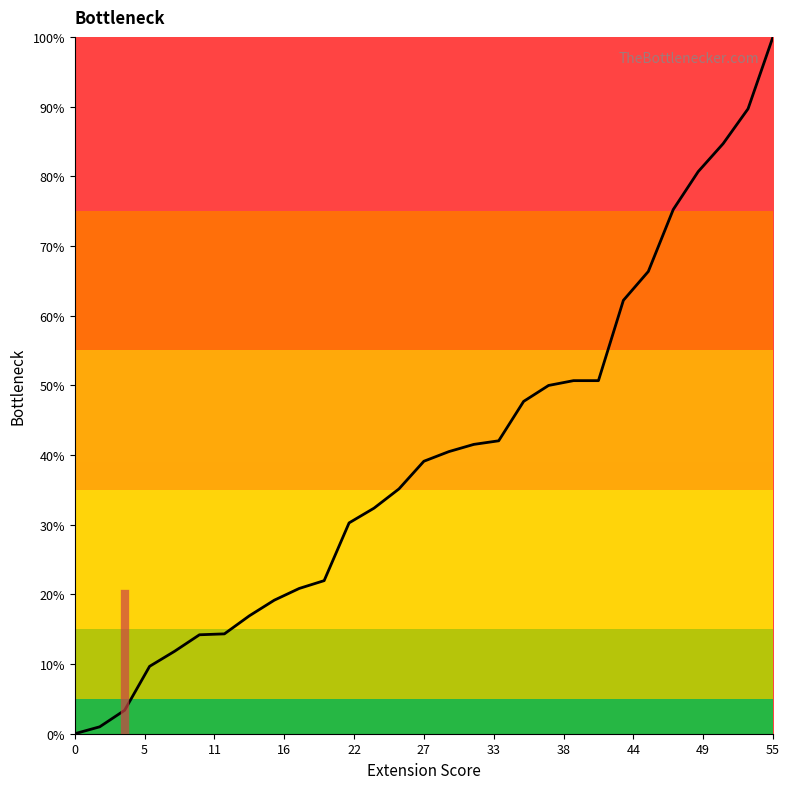

What is the maximum value shown in the chart?

100.0